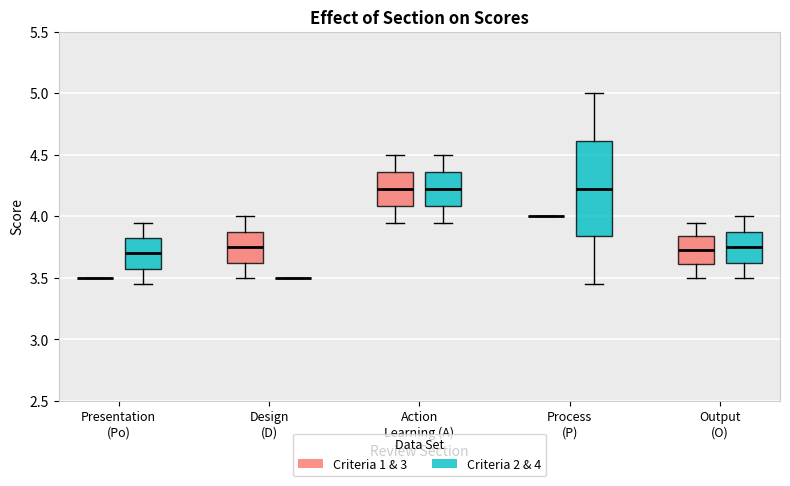

Reading left to right, read every box against the y-axis: the position of its median line, the range the box covers, and the ends of its whiskers. The values are not printed on the chart, so give them approximately, as read against the axis.

Presentation (Po) (Criteria 1 & 3): box collapsed to a line at 3.50, whiskers 3.50 to 3.50
Presentation (Po) (Criteria 2 & 4): median 3.70, box 3.60 to 3.85, whiskers 3.45 to 3.95
Design (D) (Criteria 1 & 3): median 3.75, box 3.65 to 3.90, whiskers 3.50 to 4.00
Design (D) (Criteria 2 & 4): box collapsed to a line at 3.50, whiskers 3.50 to 3.50
Action Learning (A) (Criteria 1 & 3): median 4.25, box 4.10 to 4.35, whiskers 3.95 to 4.50
Action Learning (A) (Criteria 2 & 4): median 4.25, box 4.10 to 4.35, whiskers 3.95 to 4.50
Process (P) (Criteria 1 & 3): box collapsed to a line at 4.00, whiskers 4.00 to 4.00
Process (P) (Criteria 2 & 4): median 4.25, box 3.85 to 4.60, whiskers 3.45 to 5.00
Output (O) (Criteria 1 & 3): median 3.75, box 3.60 to 3.85, whiskers 3.50 to 3.95
Output (O) (Criteria 2 & 4): median 3.75, box 3.65 to 3.90, whiskers 3.50 to 4.00